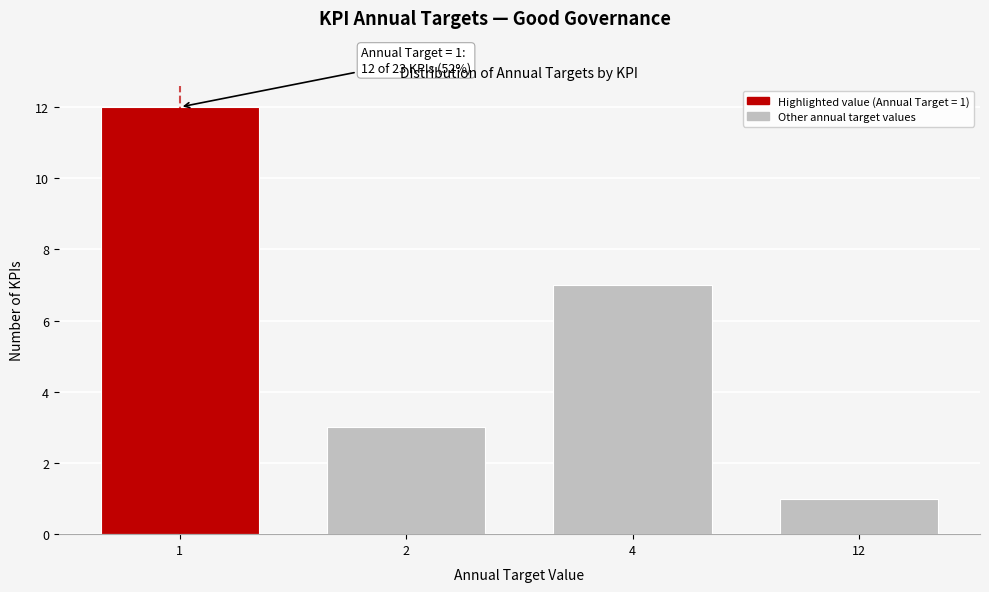

Reading left to right, list all the values displayed in this chart.

12	3	7	1